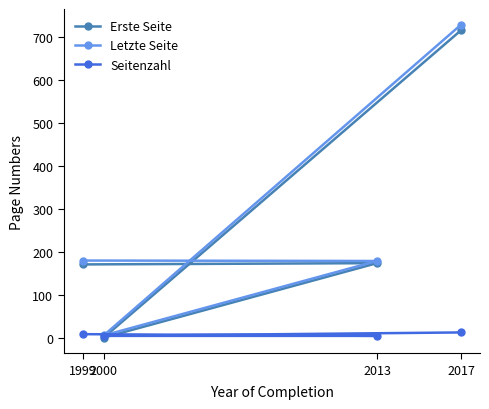

Reading right to left, extract all data points from this chart.

Erste Seite: 2017=715	2000=1	2013=174	1999=171
Letzte Seite: 2017=728	2000=6	2013=179	1999=180
Seitenzahl: 2017=13	2000=5	2013=5	1999=9